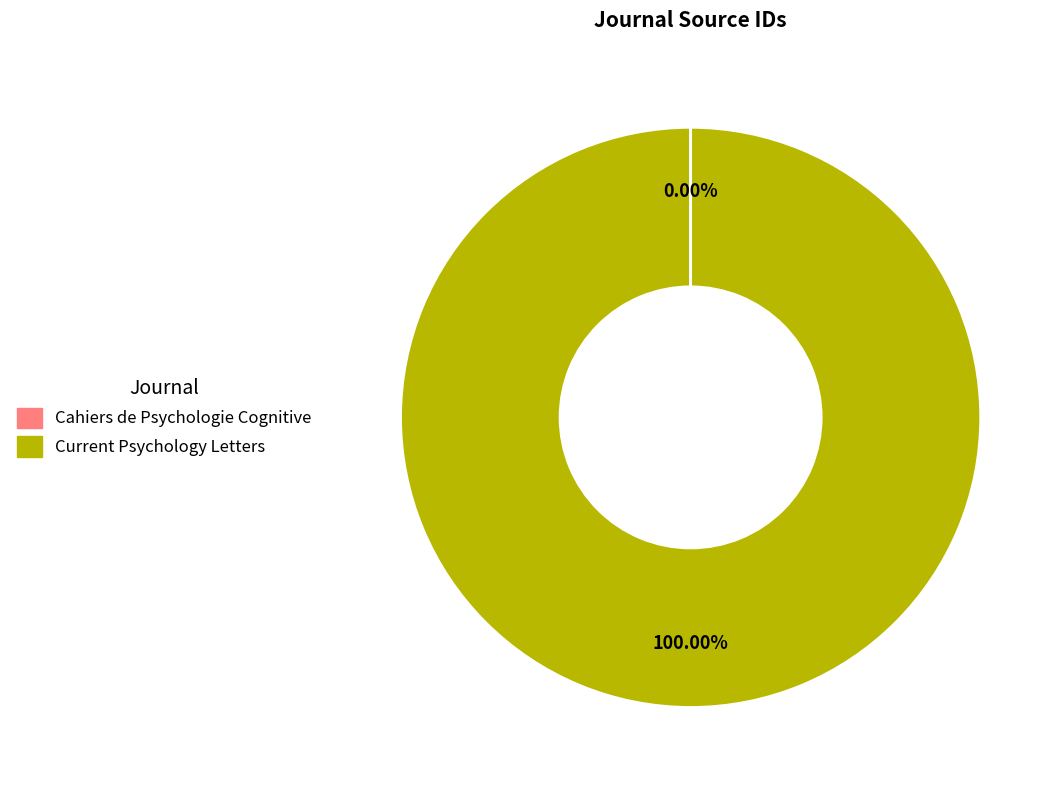

To the nearest percent, what percentage of the pie is Current Psychology Letters?

100%